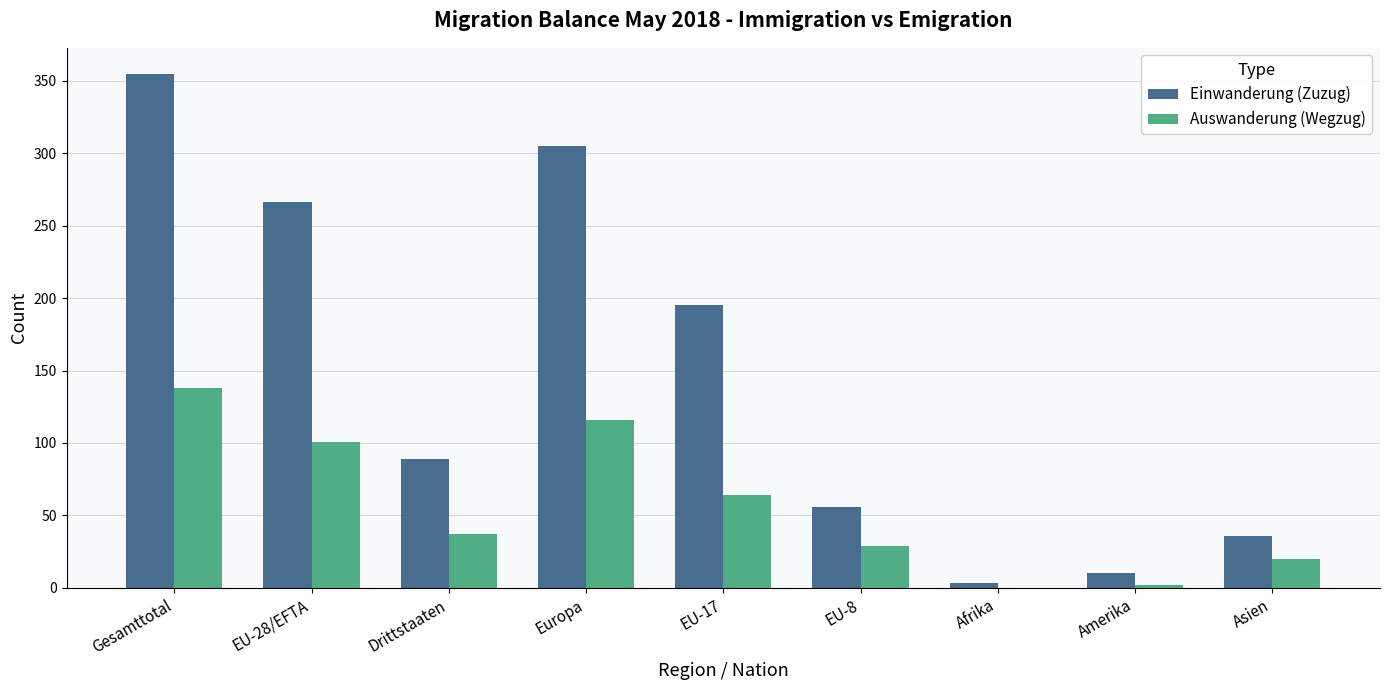

What is the highest value of the Einwanderung (Zuzug) series?

355